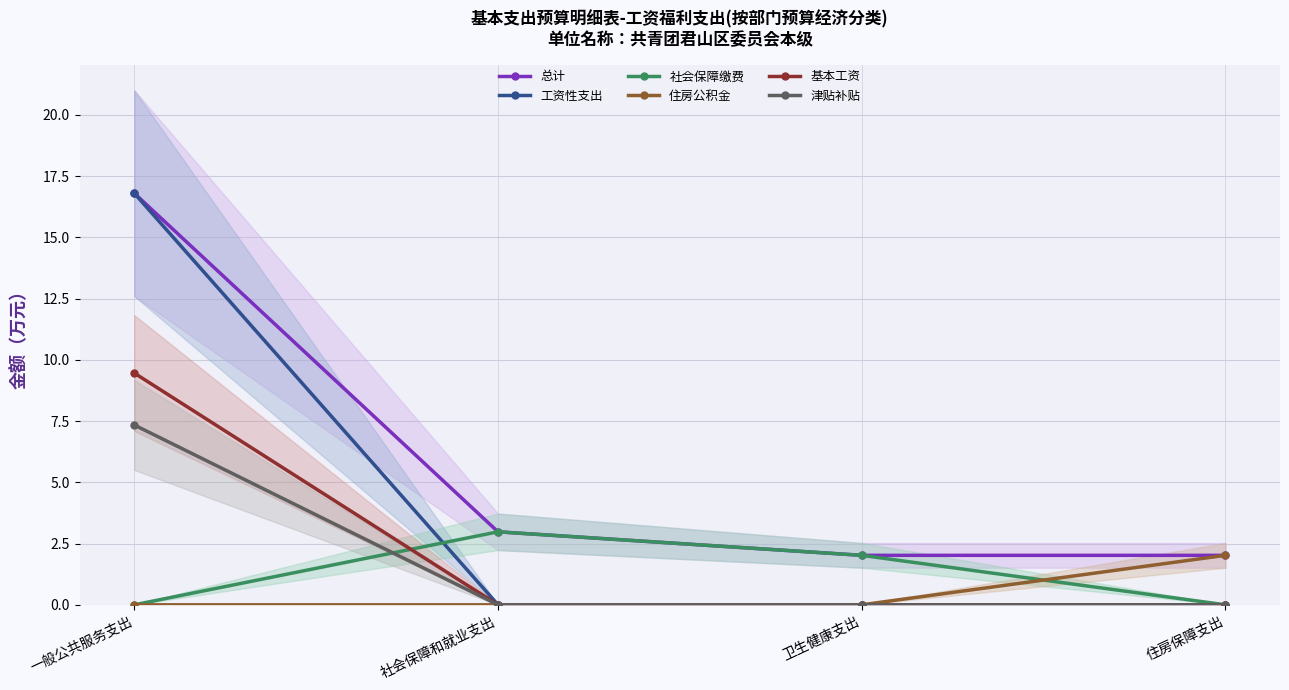

What is the maximum value shown in the chart?

16.8